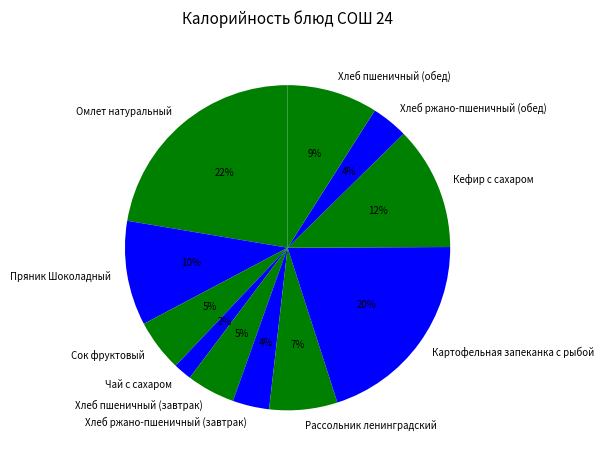

True or false: Рассольник ленинградский accounts for 1% of the total.

False